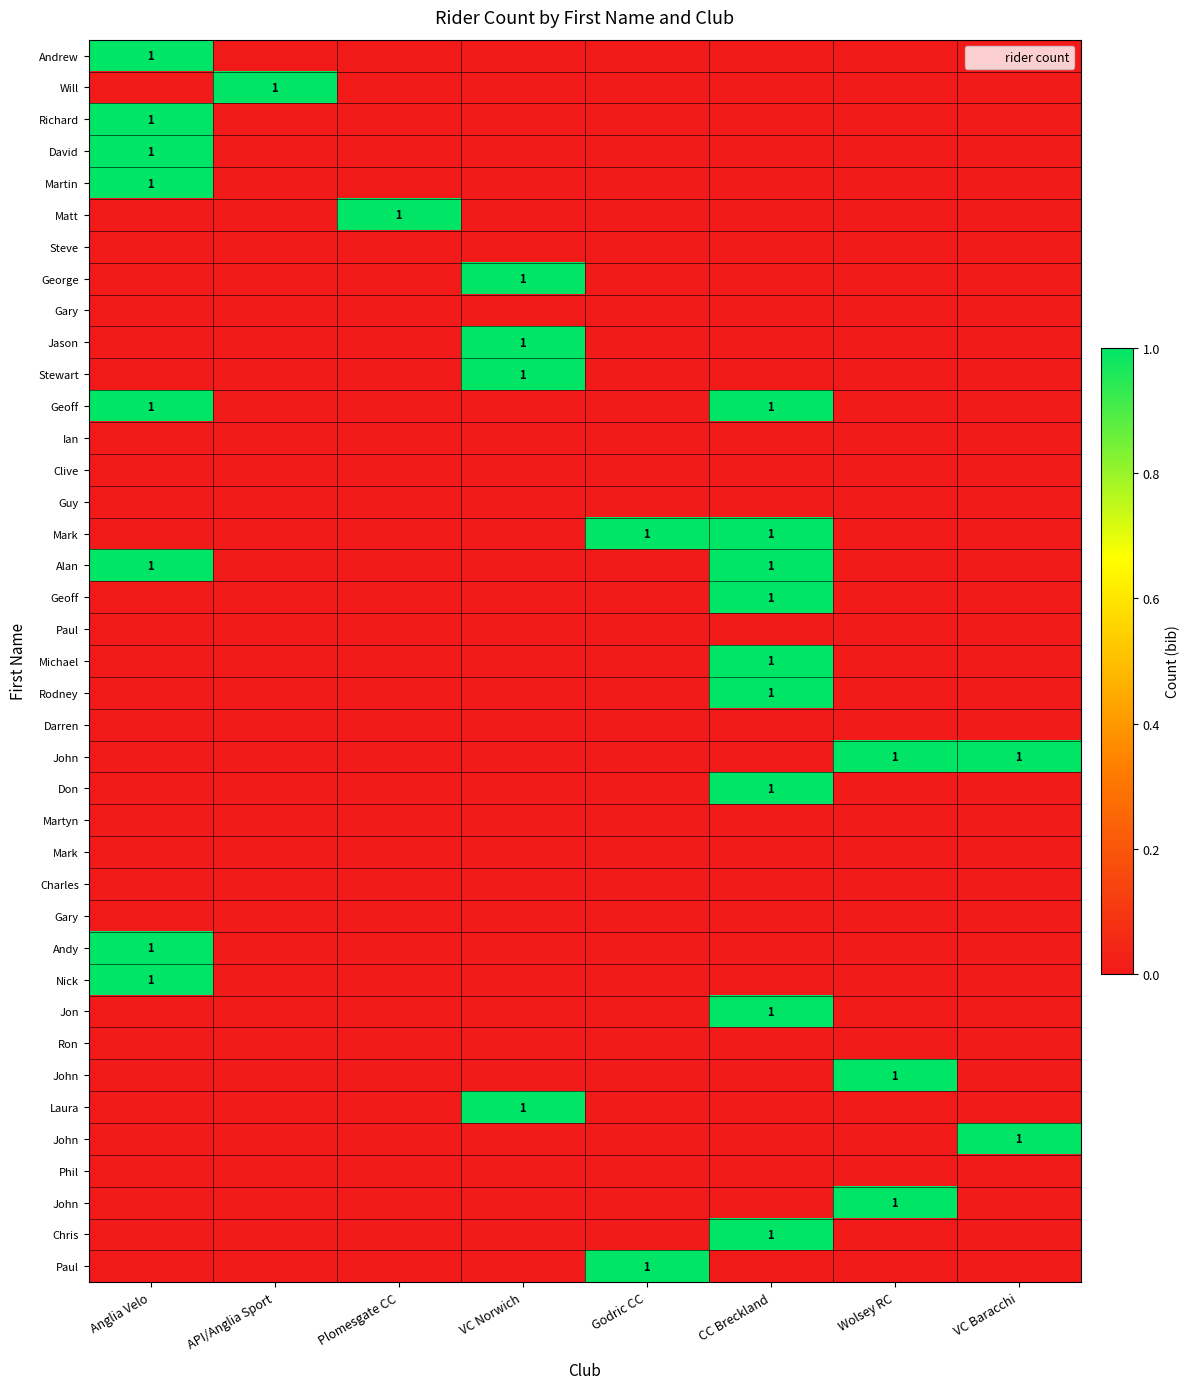

How many data points does each series have?

8